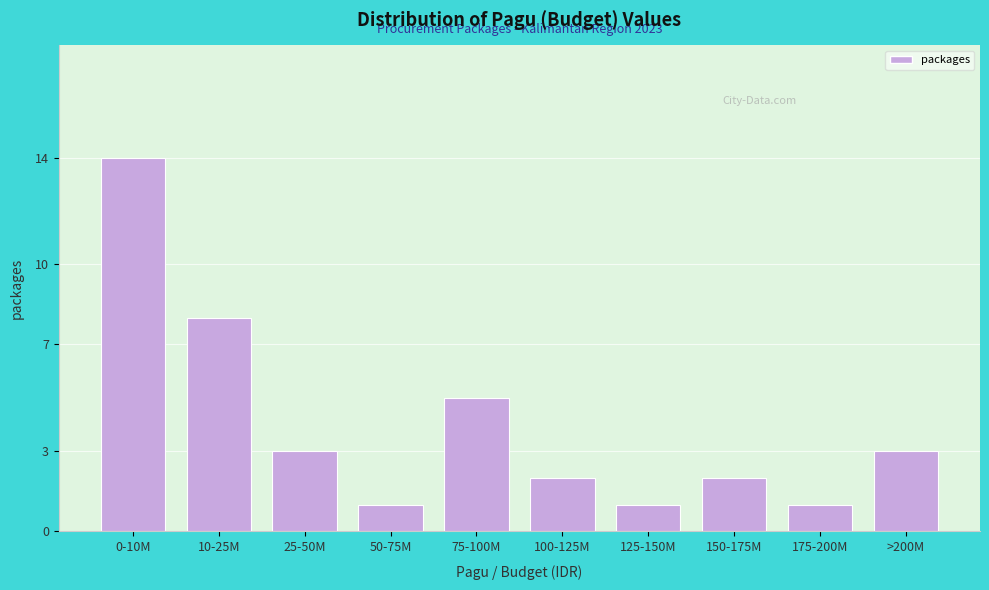

Reading left to right, list all the values displayed in this chart.

0-10M=14	10-25M=8	25-50M=3	50-75M=1	75-100M=5	100-125M=2	125-150M=1	150-175M=2	175-200M=1	>200M=3